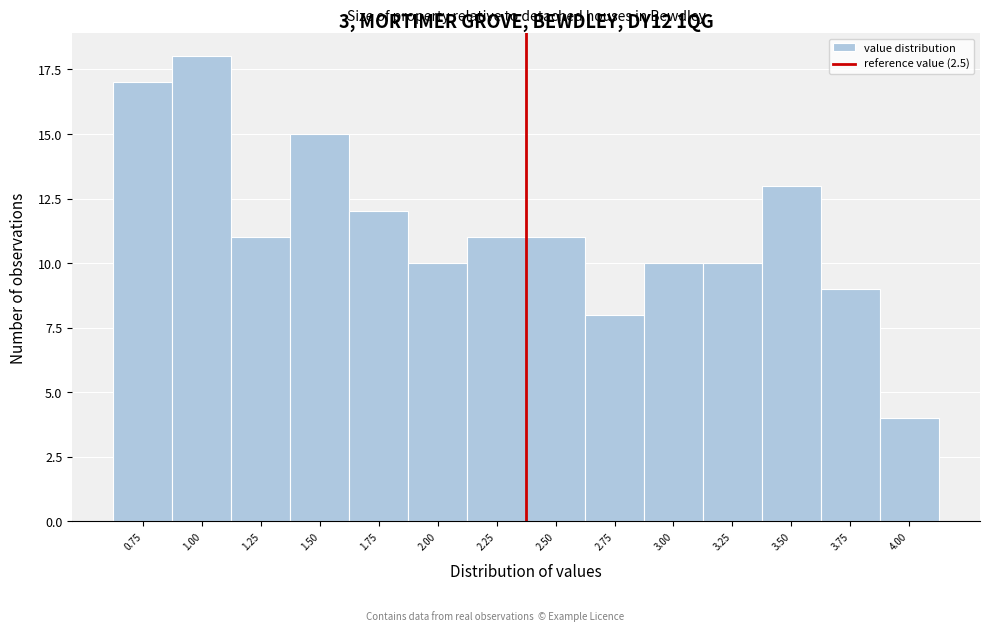

Reading left to right, transcribe all the data shown in this chart.

0.75=17	1.00=18	1.25=11	1.50=15	1.75=12	2.00=10	2.25=11	2.50=11	2.75=8	3.00=10	3.25=10	3.50=13	3.75=9	4.00=4